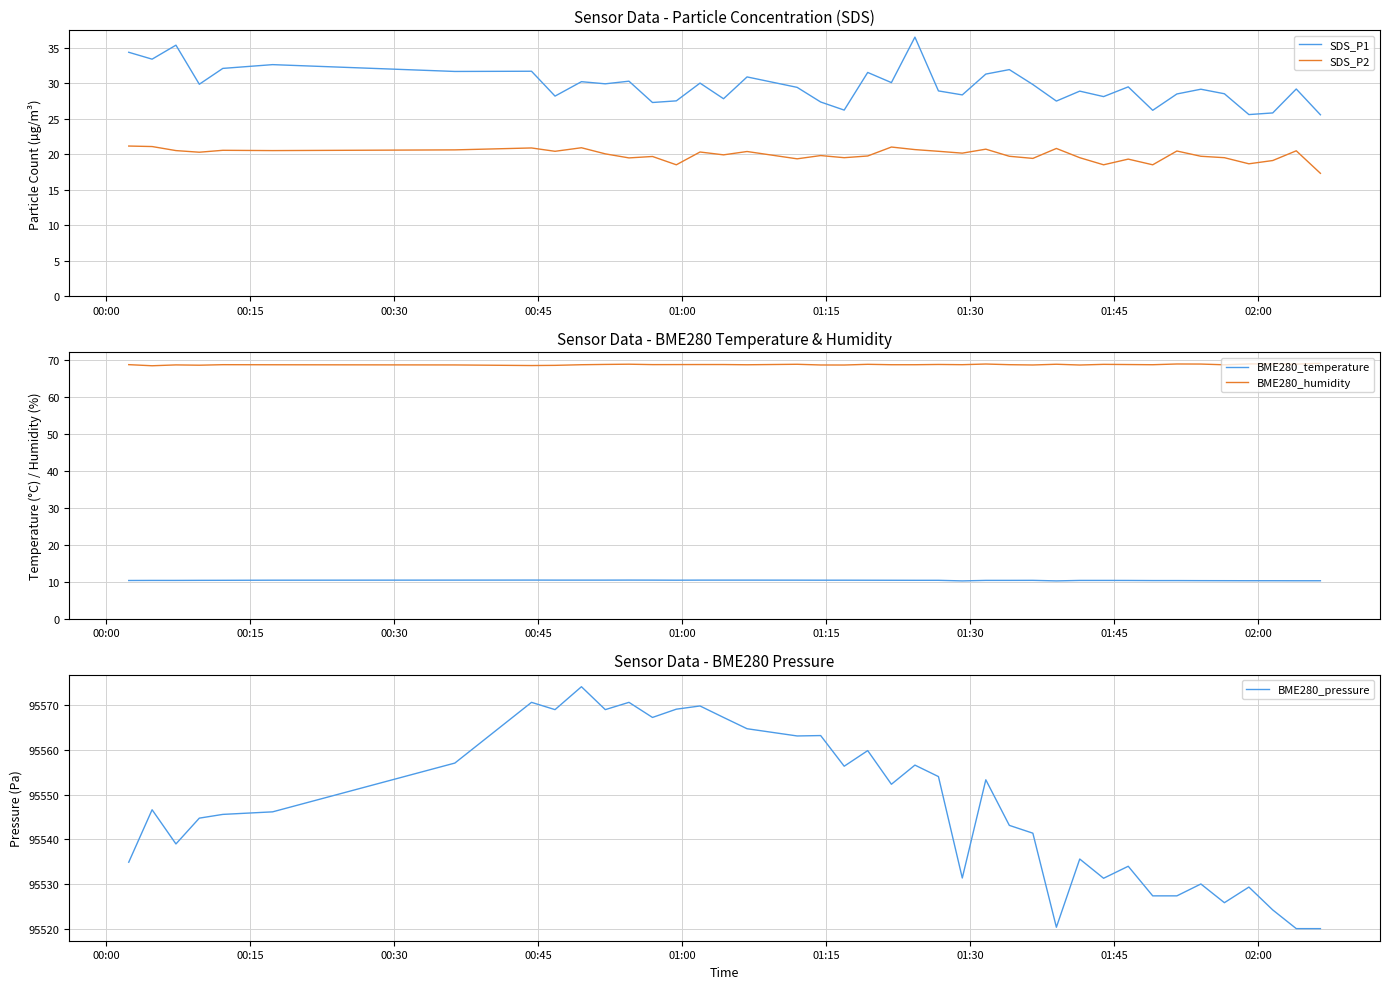

True or false: SDS_P2 and SDS_P1 cross at least once.

False